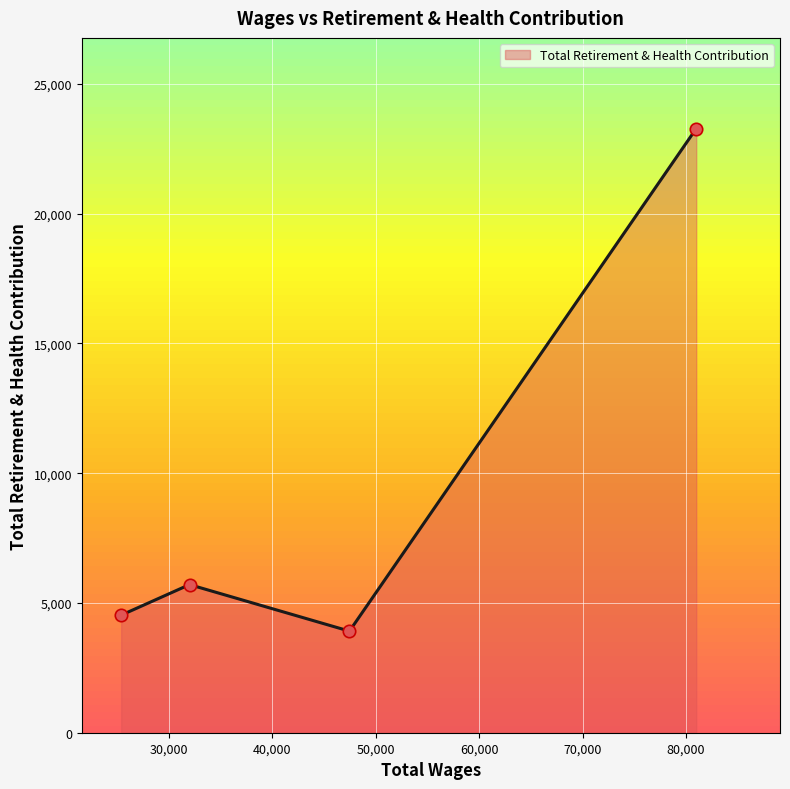

What is the average value?

9358.4